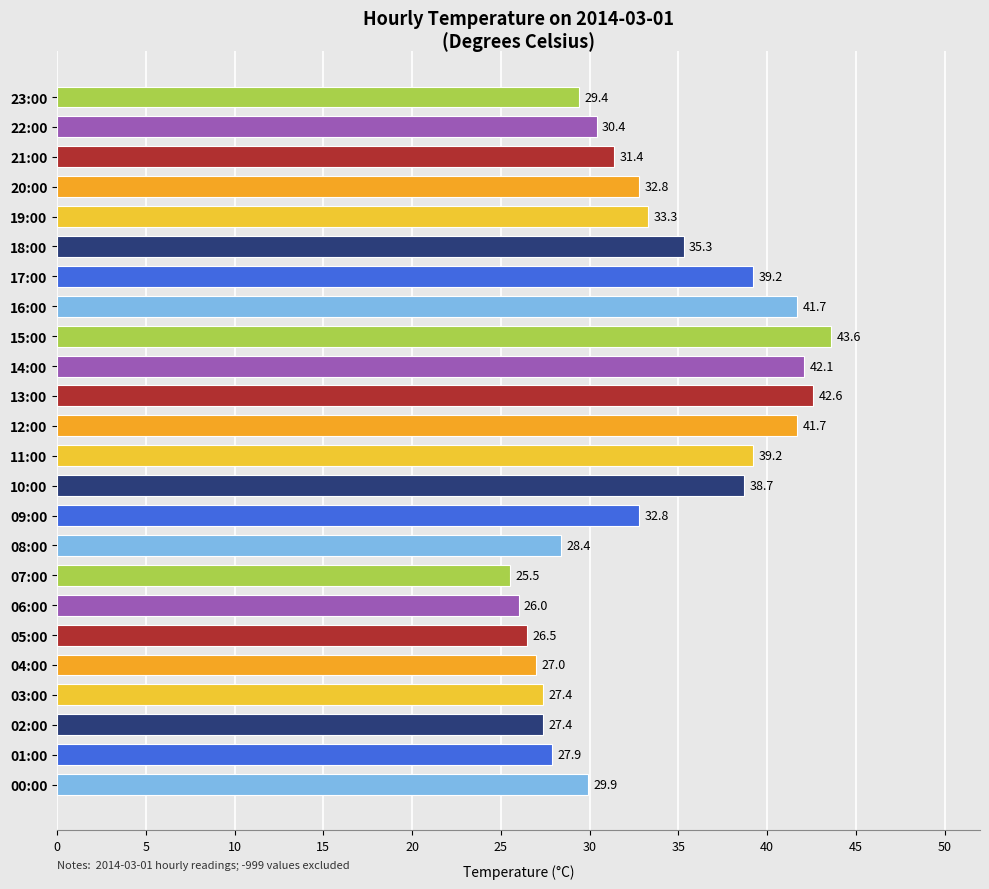

At which label is the value closest to 34?

19:00